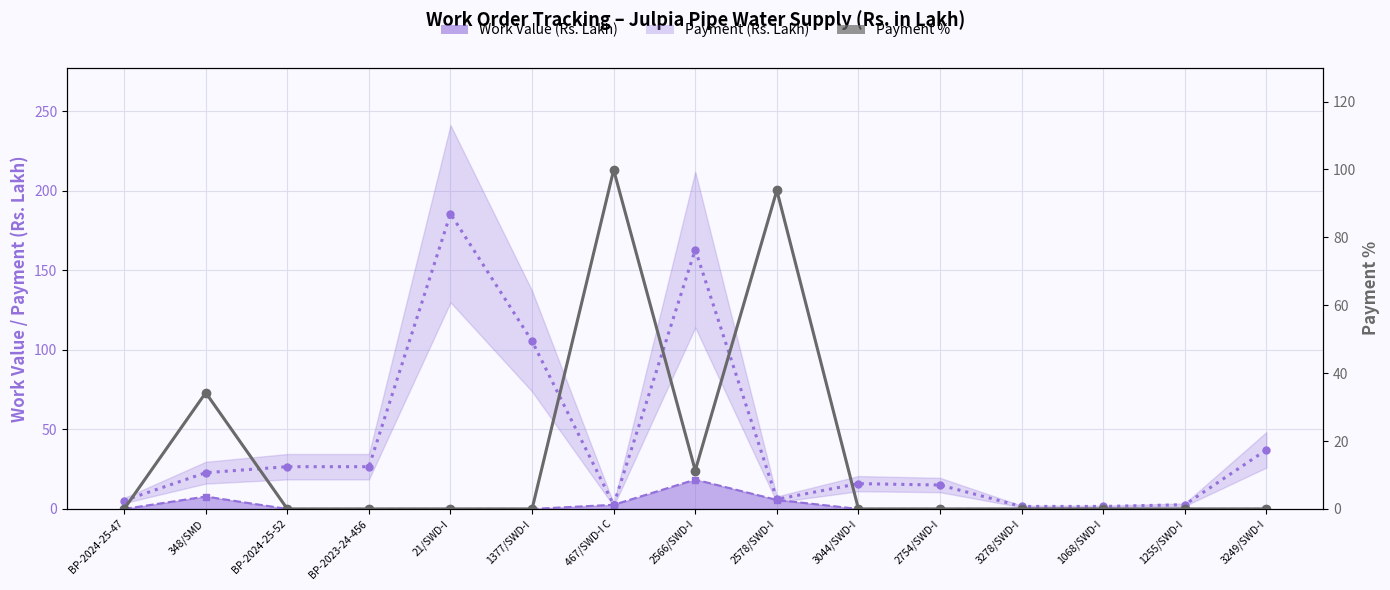

True or false: Work Value (Rs. Lakh) and Payment (Rs. Lakh) intersect in this chart.

False